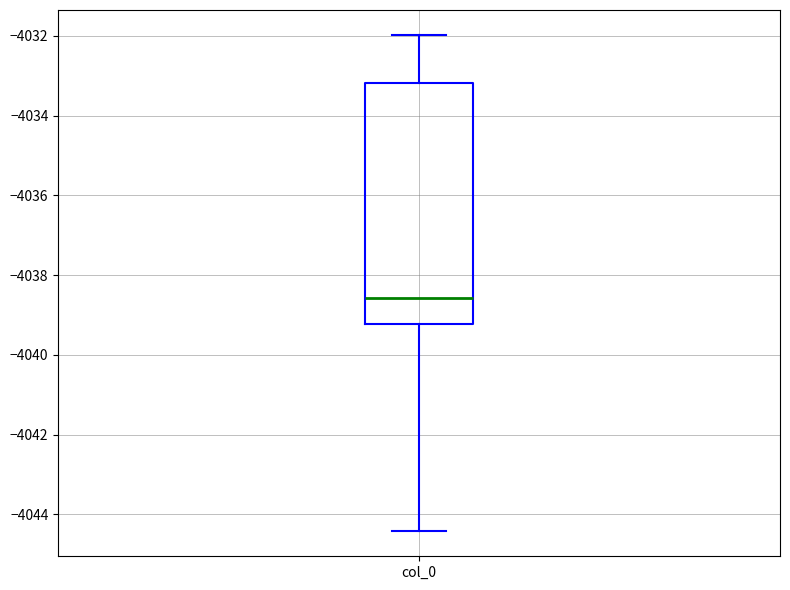

Read this box plot against the y-axis: the position of the median line, the range covered by the box, and the ends of both whiskers. The values are not printed on the chart, so give them approximately, as read against the axis.

median -4038.6, box -4039.2 to -4033.2, whiskers -4044.4 to -4032.0